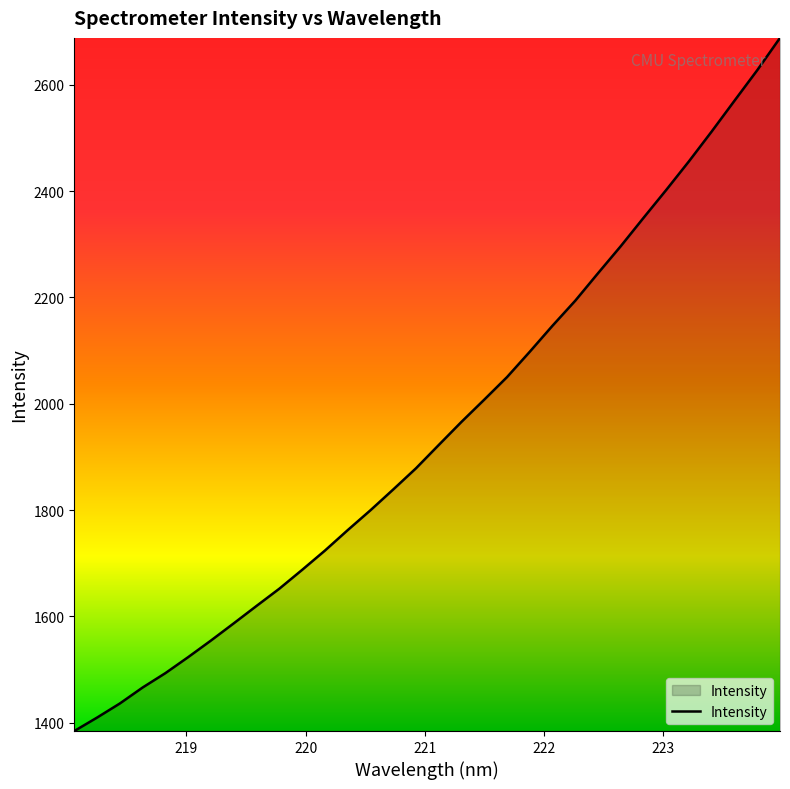

What is the difference between the maximum and minimum values?

1303.9